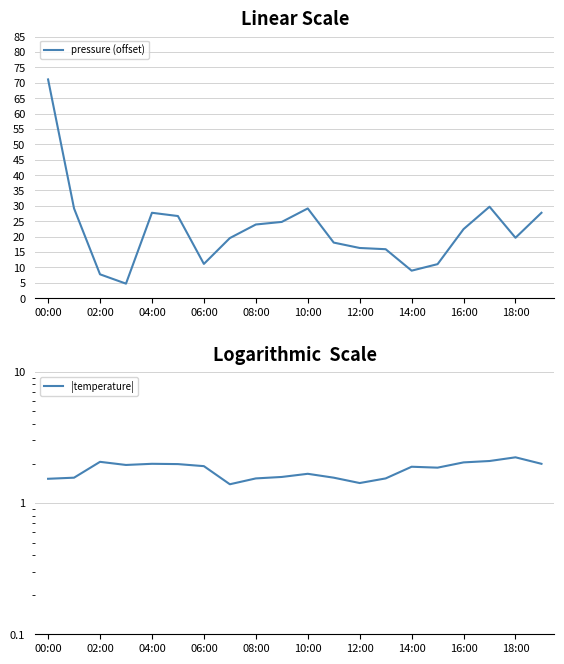

Which series has the largest total across all categories?

pressure (offset)